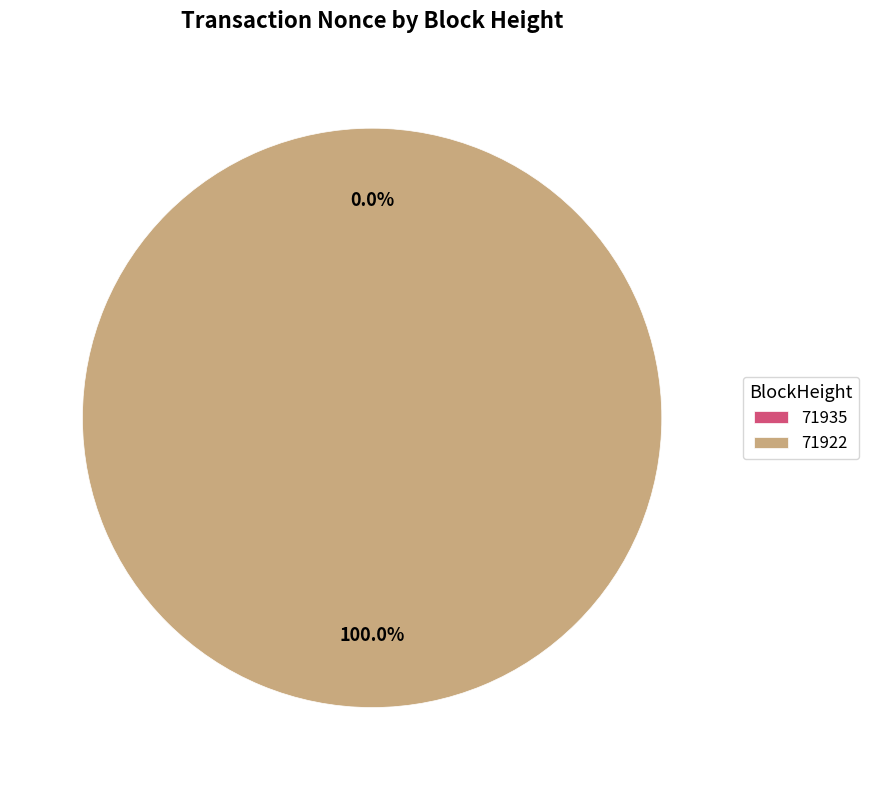

What percentage is the 71922 slice, to the nearest percent?

100%